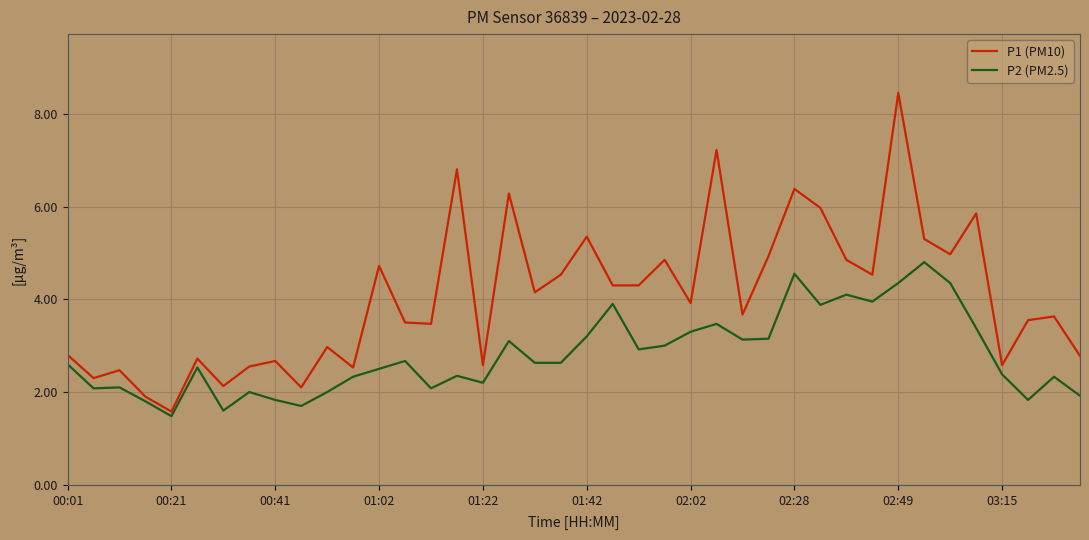

True or false: P1 (PM10) and P2 (PM2.5) intersect in this chart.

False